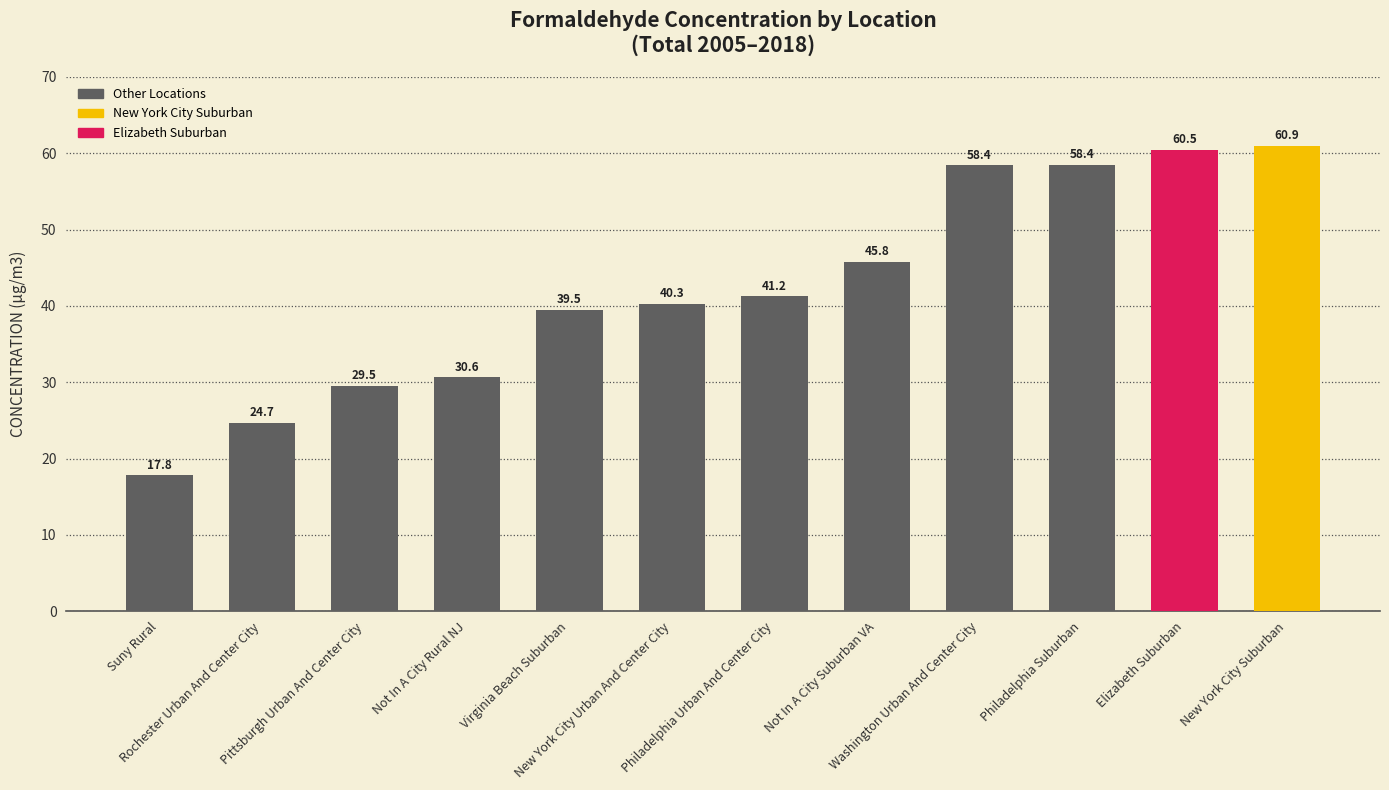

How many bars are there in total?

12